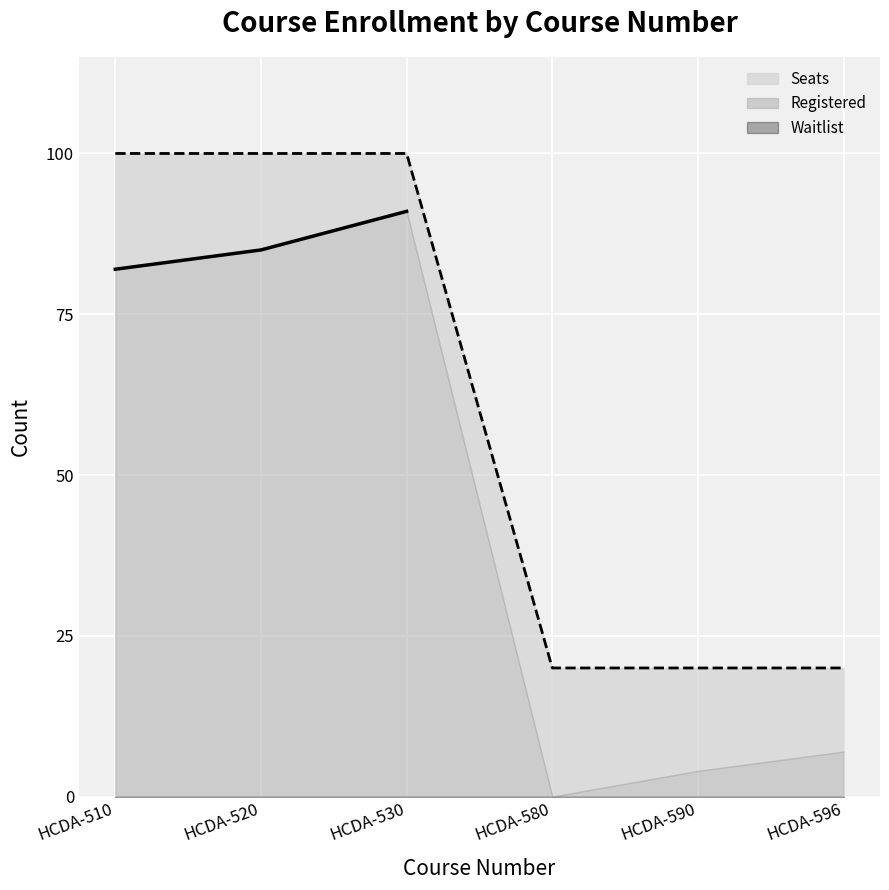

How many interior local peaks does the Registered series have?

1